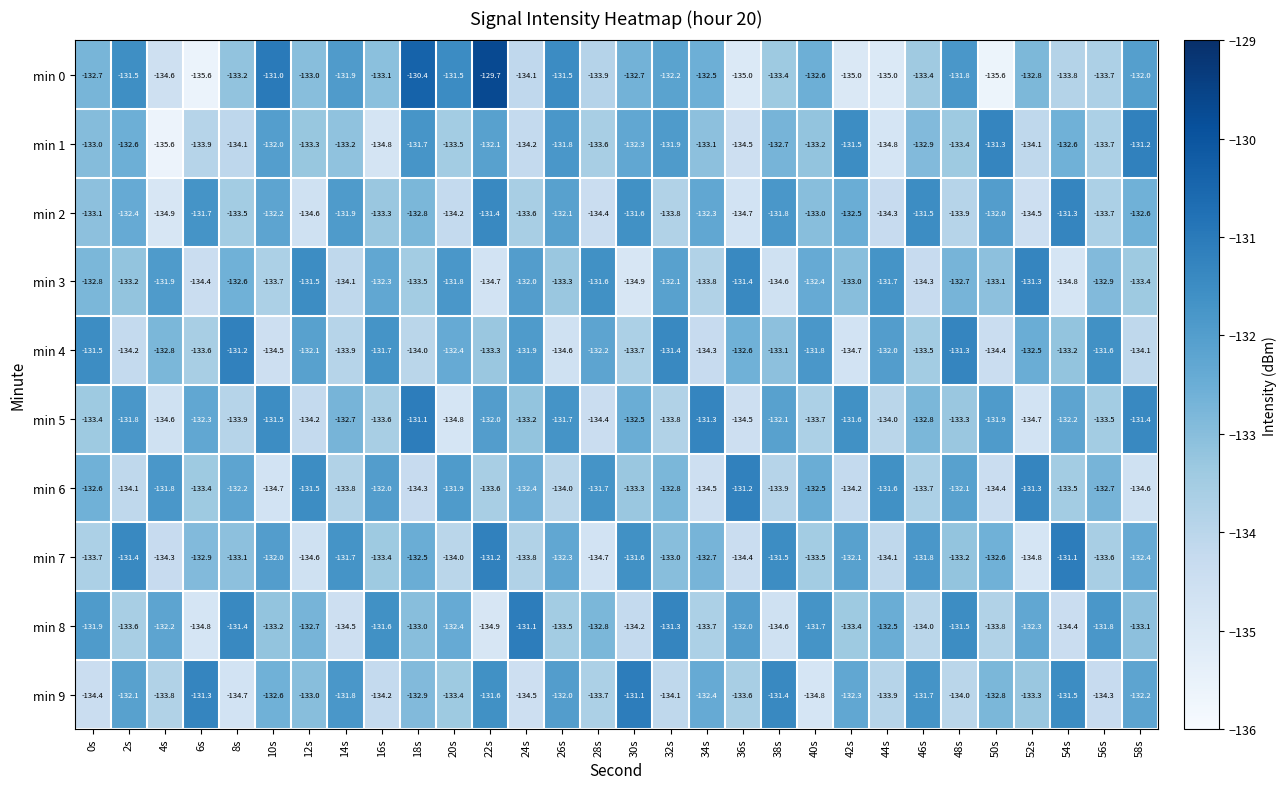

Which series has the largest range (max minus min)?

min 0